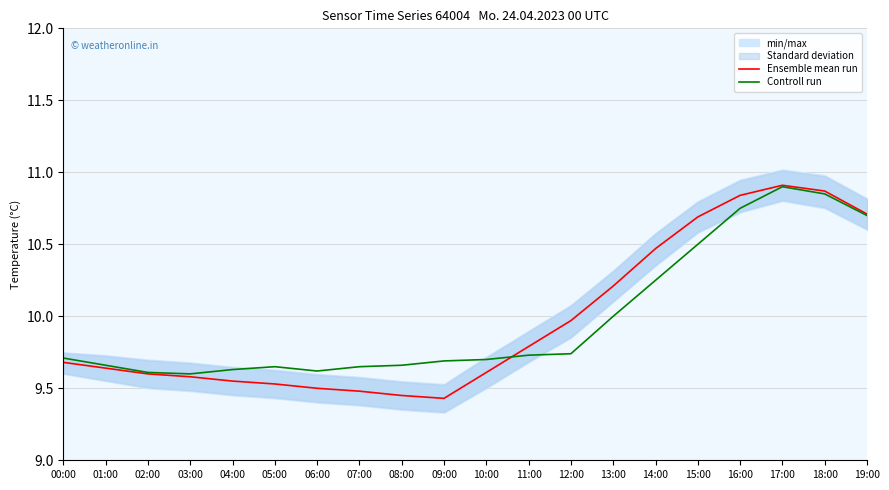

At which category does Controll run reach its first local peak?

05:00